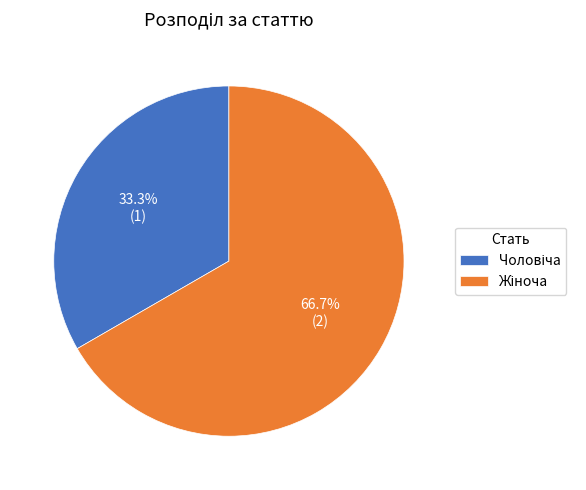

Count the number of slices in the pie.

2